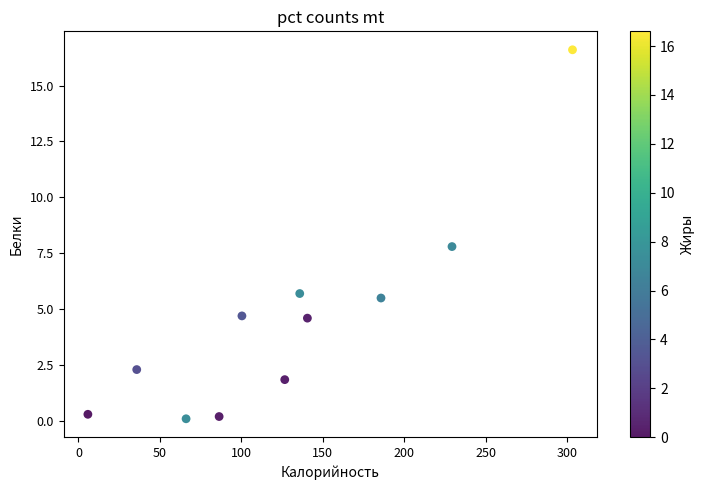

What is the average Y value?

4.5